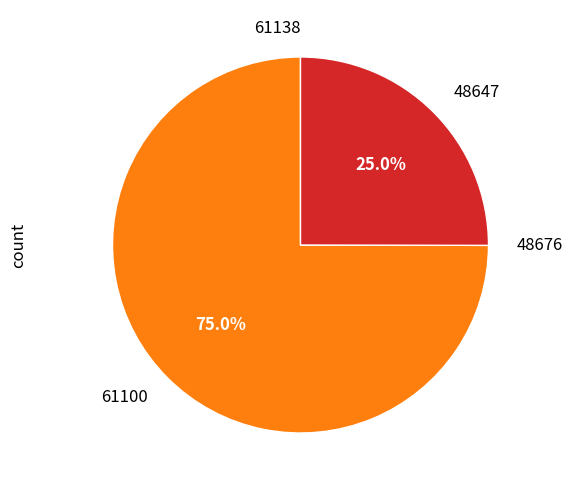

Is there a majority slice in this chart?

Yes